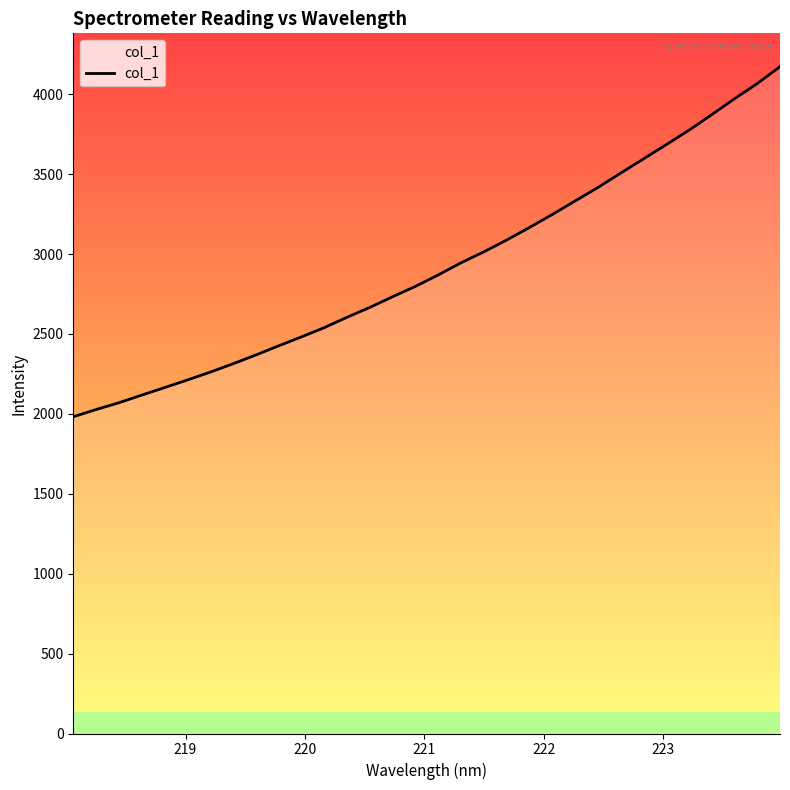

Count the number of categories in the chart.

32